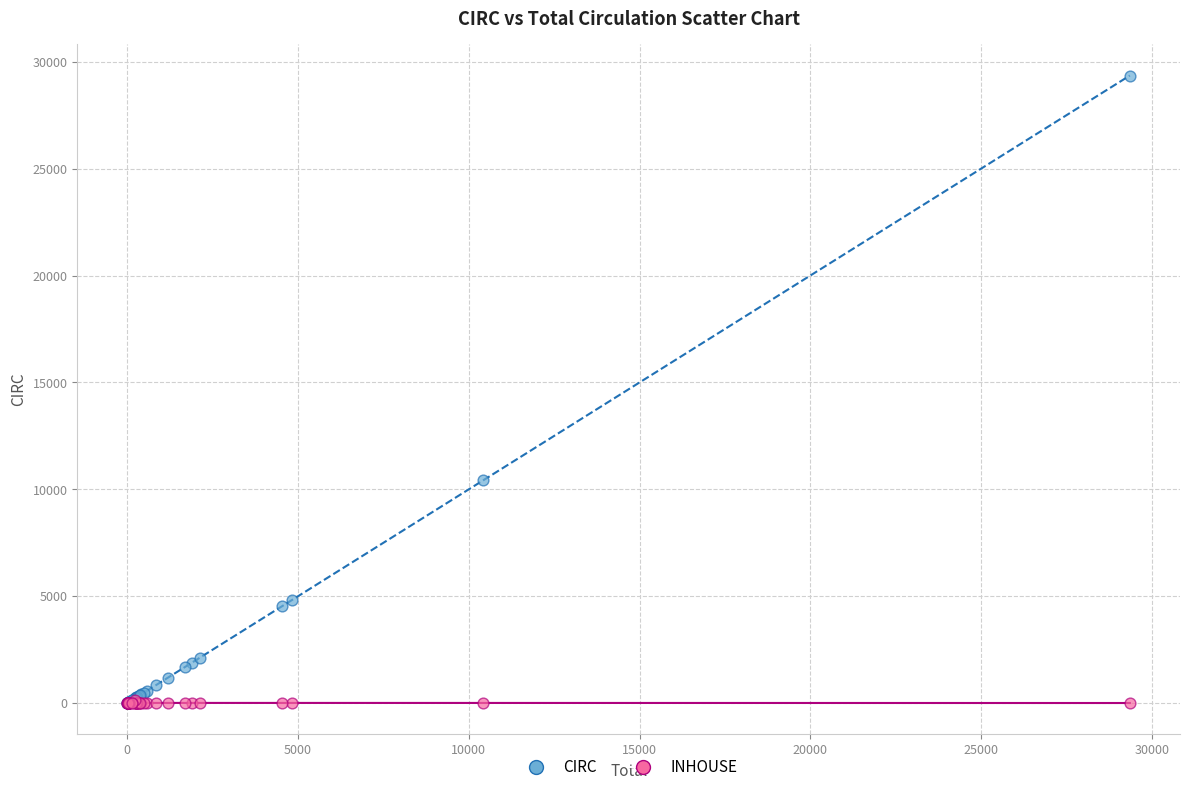

Across all series, what Y value is closest to 14680?

10423